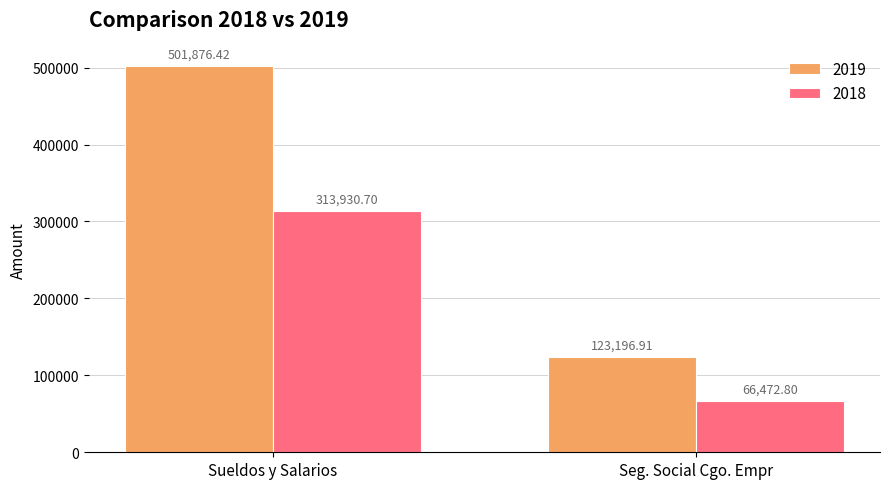

At which category is the sum across all series the highest?

Sueldos y Salarios